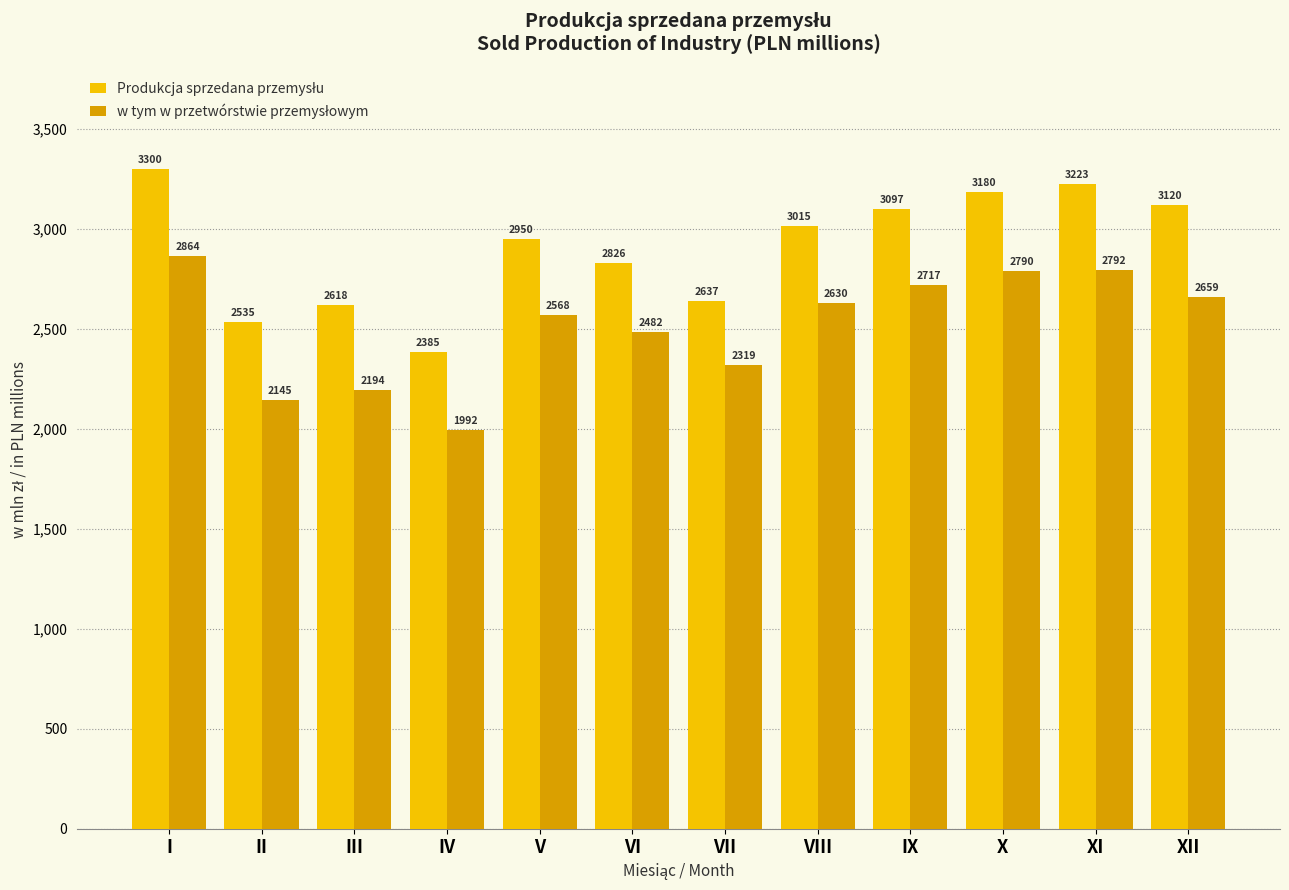

What is the maximum value shown in the chart?

3299.8